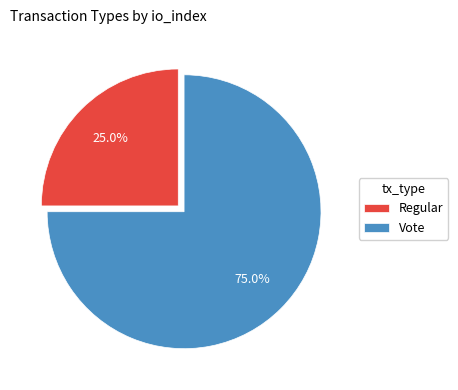

Is it true that Vote is 61% of the pie?

False